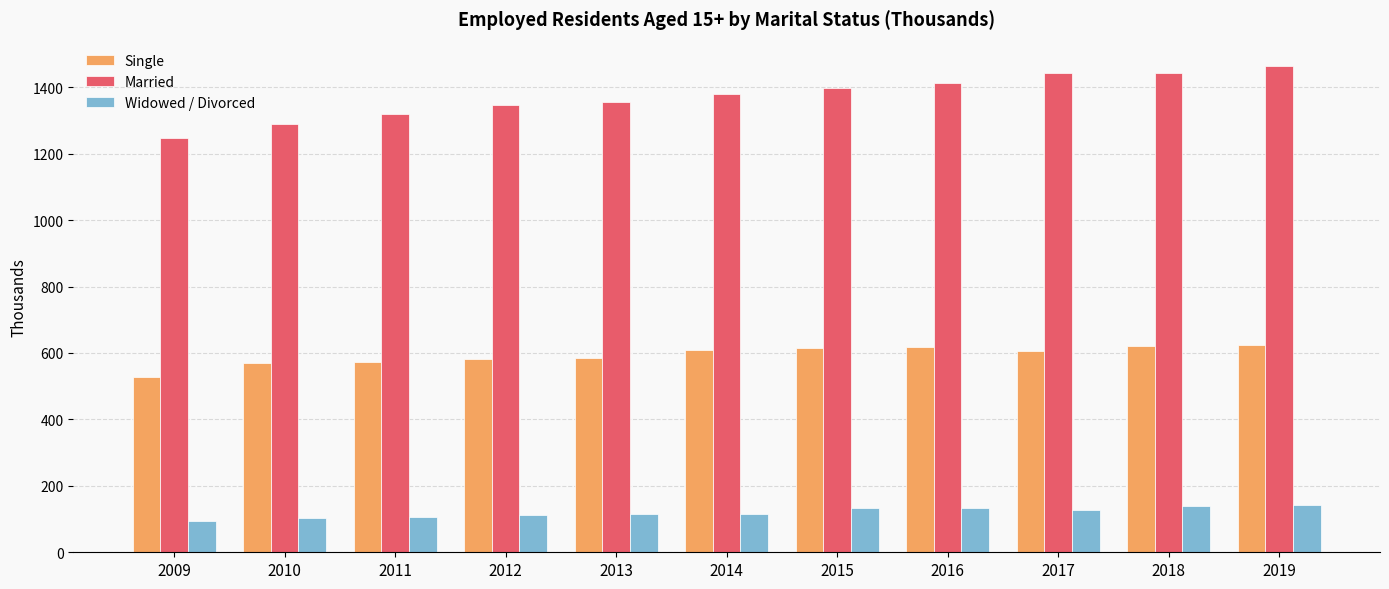

Read the Married value at 2013.

1354.8